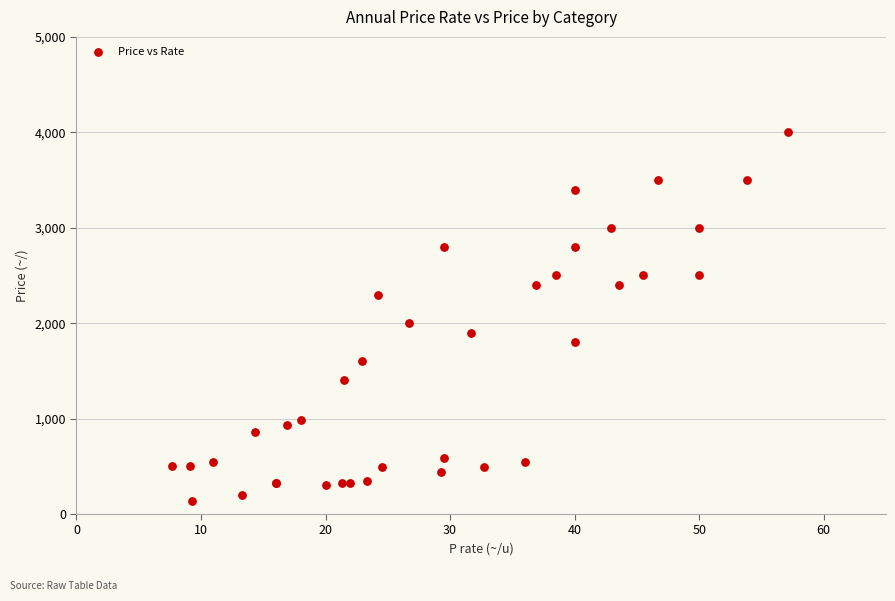

What Y value in the scatter plot is closest to 2070?

2000